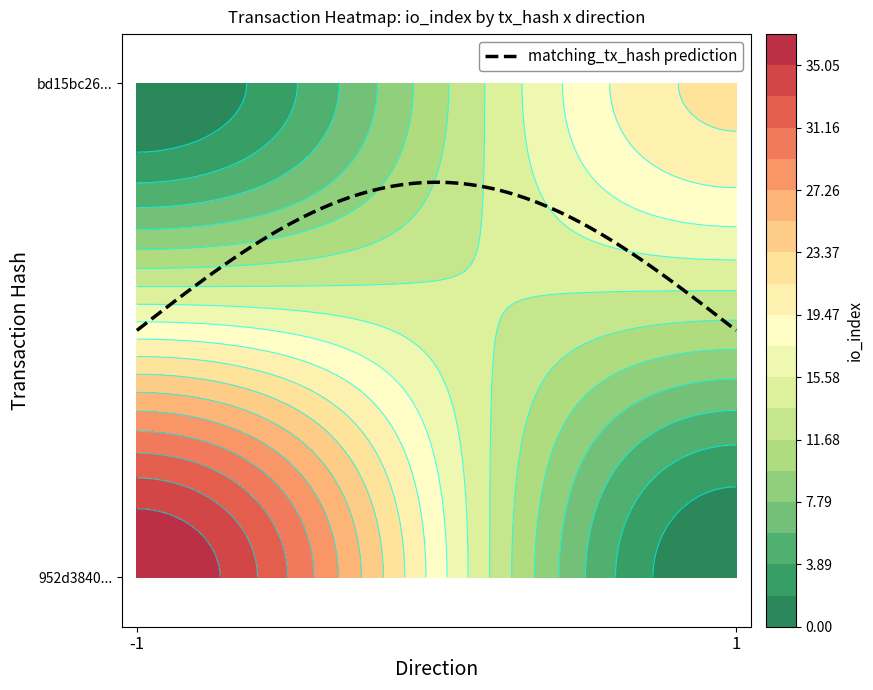

The bd15bc26f98e5f51f5adfe3ae2bb1820603741e series shows 22 at io_index. True or false?

True